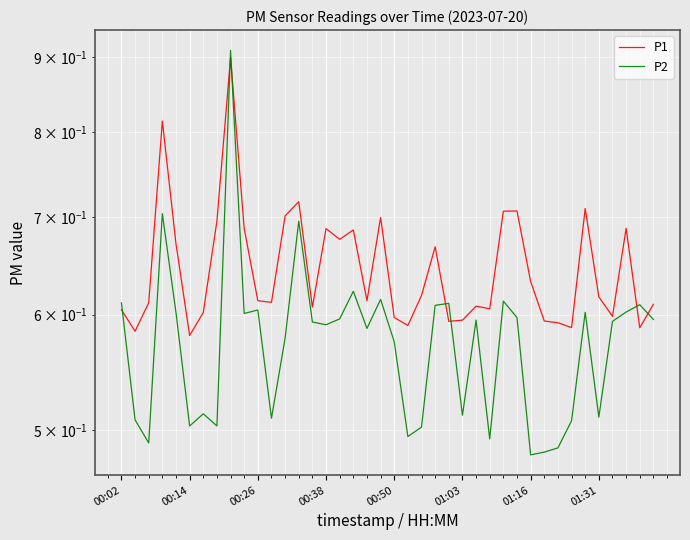

True or false: P2 has a value of 0.5 at 01:16.

True